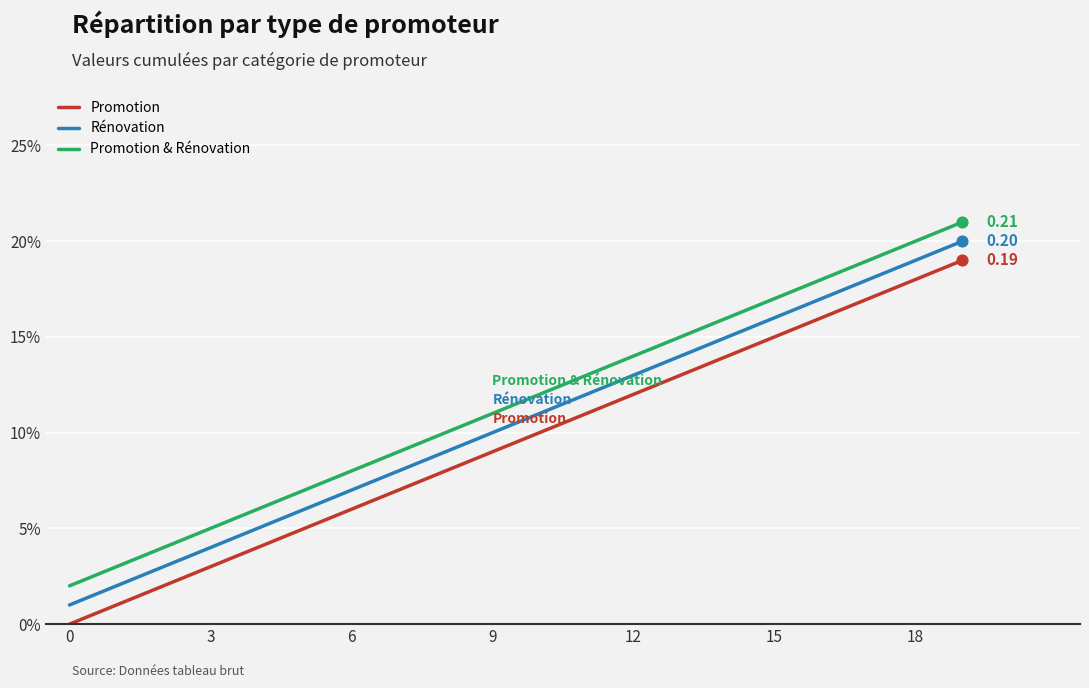

At how many categories does at least one series exceed 0?

20